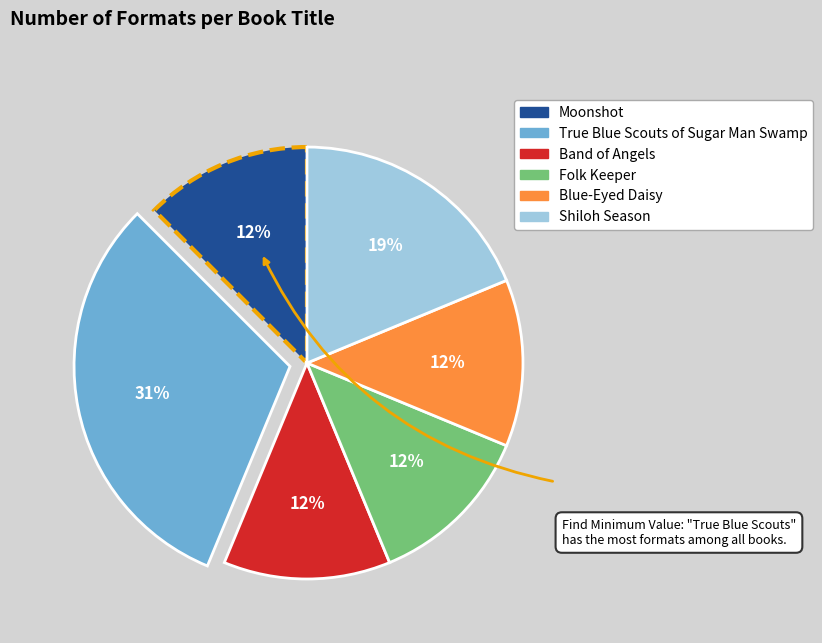

Which has a higher value, Blue-Eyed Daisy or True Blue Scouts of Sugar Man Swamp?

True Blue Scouts of Sugar Man Swamp